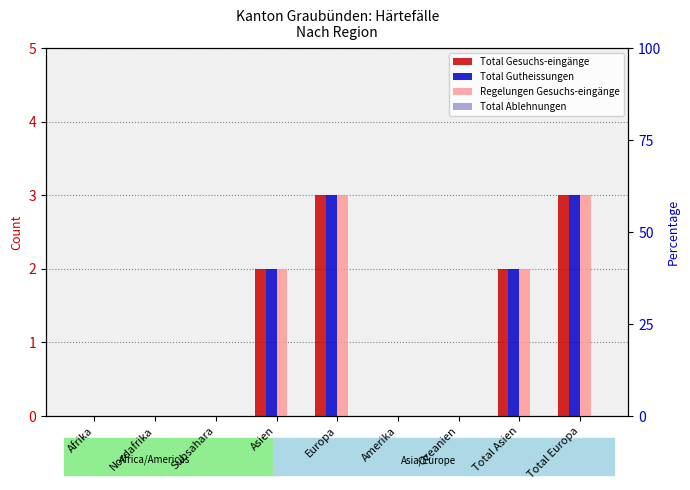

Count the Regelungen Gesuchs-eingänge values in the range 0 to 2.

7